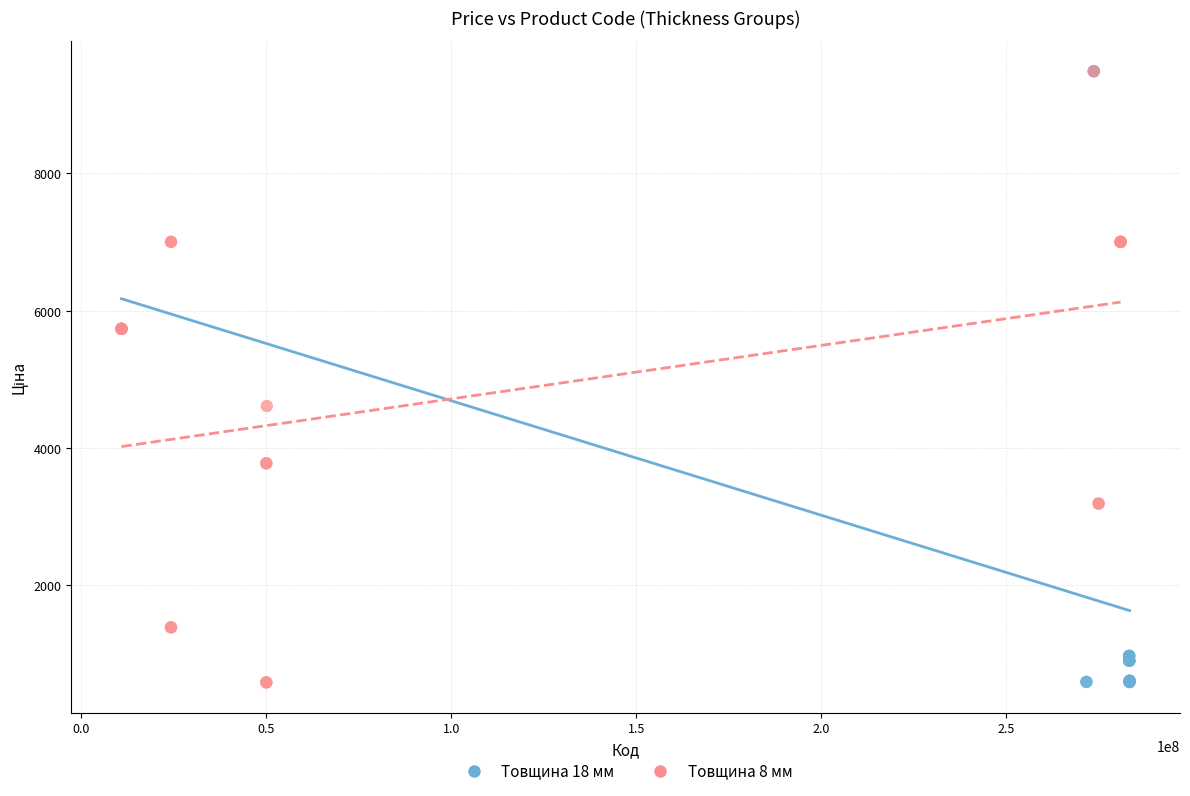

What are all the series names shown in the legend?

Товщина 18 мм, Товщина 8 мм